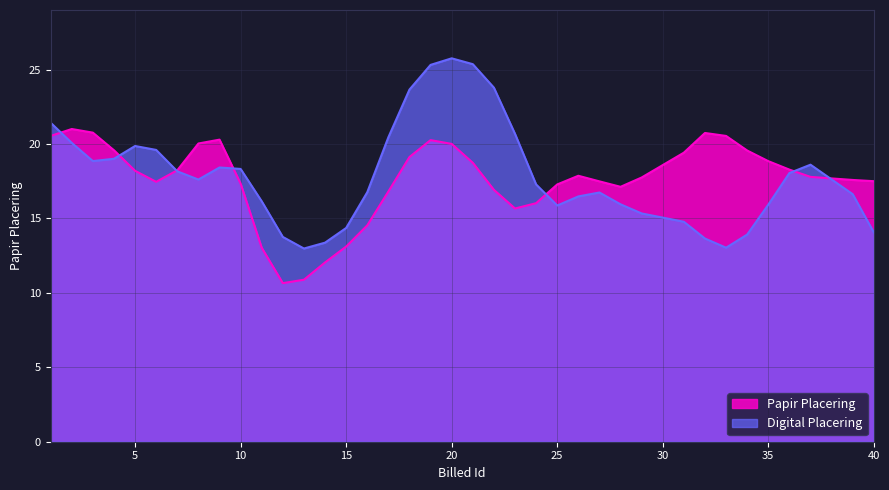

What is the greatest value displayed?

25.8